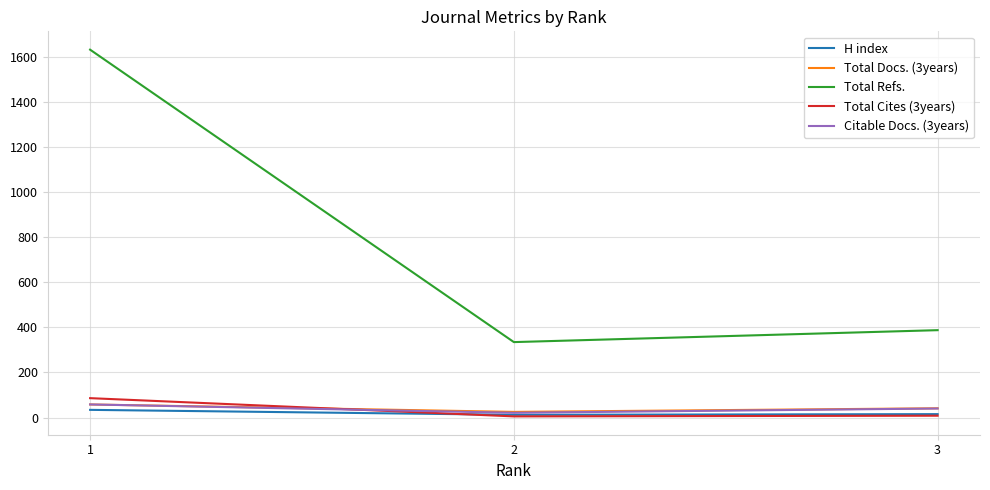

What is the maximum value shown in the chart?

1634